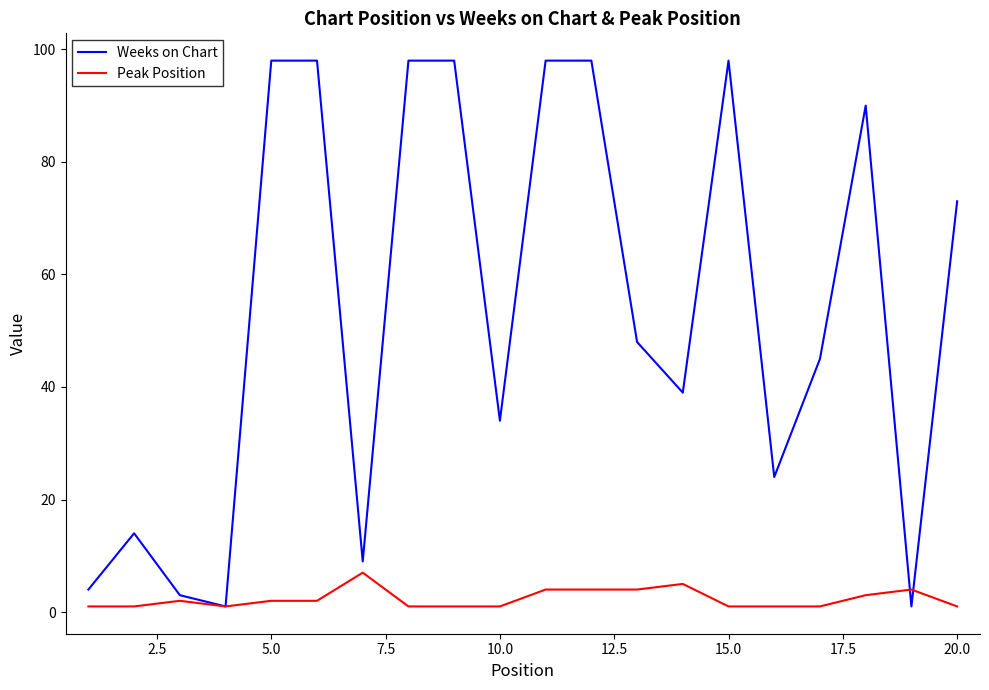

Which series has the largest range (max minus min)?

Weeks on Chart